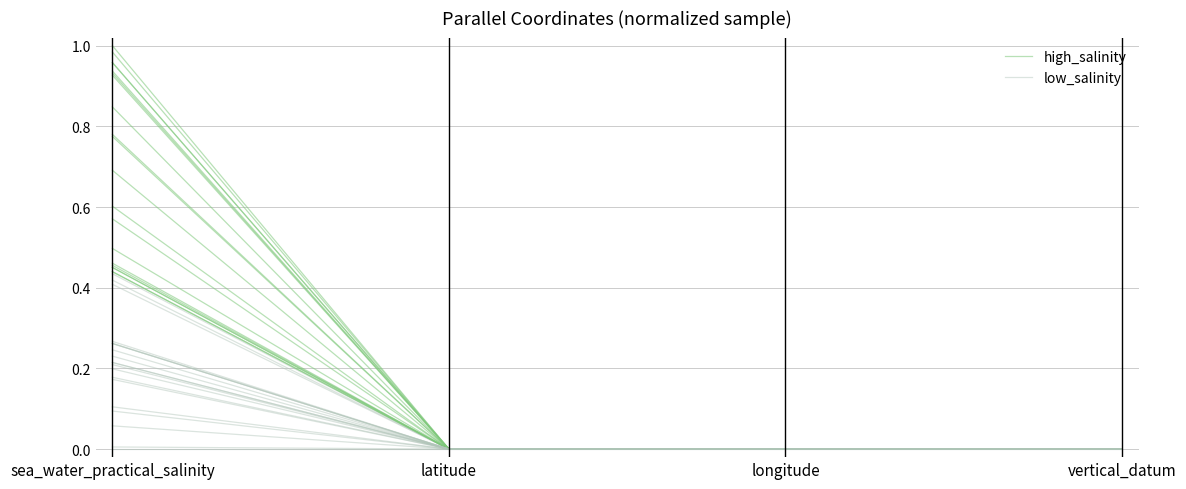

Which series has the largest total across all categories?

high_salinity